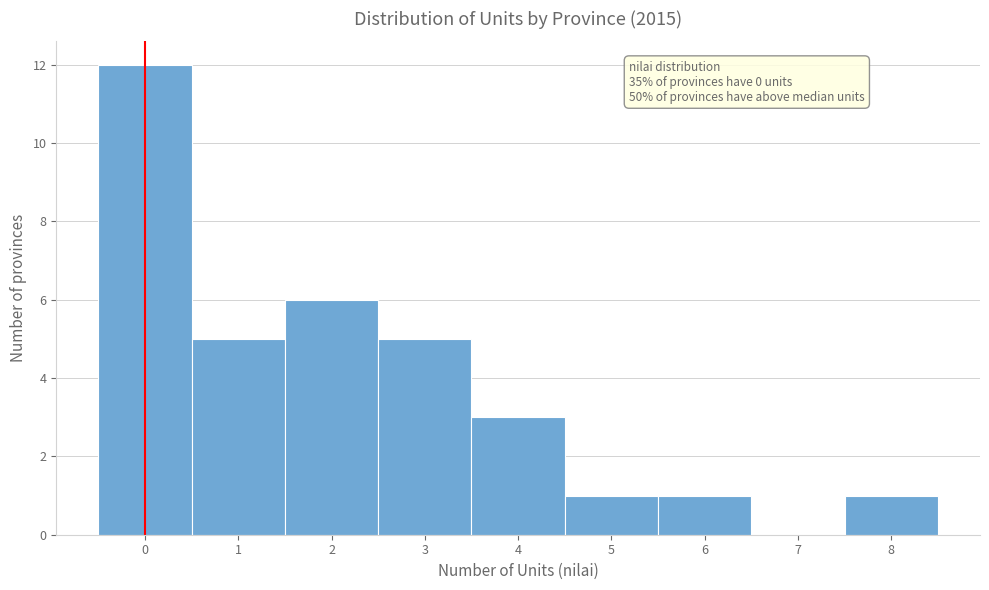

Over which range of the x-axis is the bar tallest?

-0.5 to 0.5